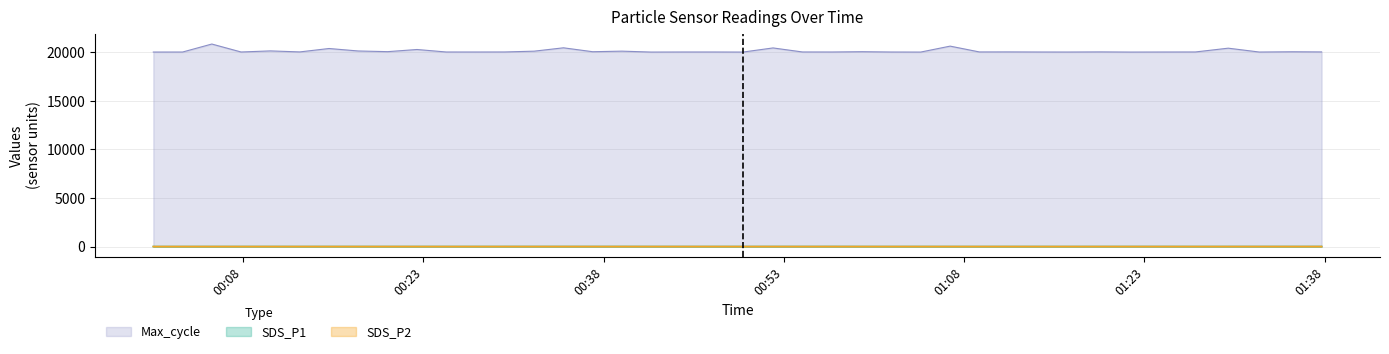

Rank the categories by SDS_P2 value from highest to lowest.

2022/10/12 01:37:44, 2022/10/12 00:39:32, 2022/10/12 00:44:38, 2022/10/12 00:34:40, 2022/10/12 00:41:58, 2022/10/12 00:54:33, 2022/10/12 00:29:47, 2022/10/12 01:32:33, 2022/10/12 00:57:02, 2022/10/12 00:32:14, 2022/10/12 00:59:31, 2022/10/12 01:29:58, 2022/10/12 00:52:06, 2022/10/12 01:27:14, 2022/10/12 00:37:06, 2022/10/12 00:47:10, 2022/10/12 01:35:18, 2022/10/12 01:21:52, 2022/10/12 01:24:37, 2022/10/12 00:27:21, 2022/10/12 01:19:22, 2022/10/12 00:22:29, 2022/10/12 00:49:36, 2022/10/12 00:00:33, 2022/10/12 00:20:03, 2022/10/12 01:14:08, 2022/10/12 00:24:55, 2022/10/12 01:11:42, 2022/10/12 01:16:37, 2022/10/12 01:04:23, 2022/10/12 00:15:10, 2022/10/12 00:10:17, 2022/10/12 01:06:50, 2022/10/12 00:05:25, 2022/10/12 00:02:59, 2022/10/12 00:12:44, 2022/10/12 01:01:57, 2022/10/12 01:09:16, 2022/10/12 00:07:51, 2022/10/12 00:17:36